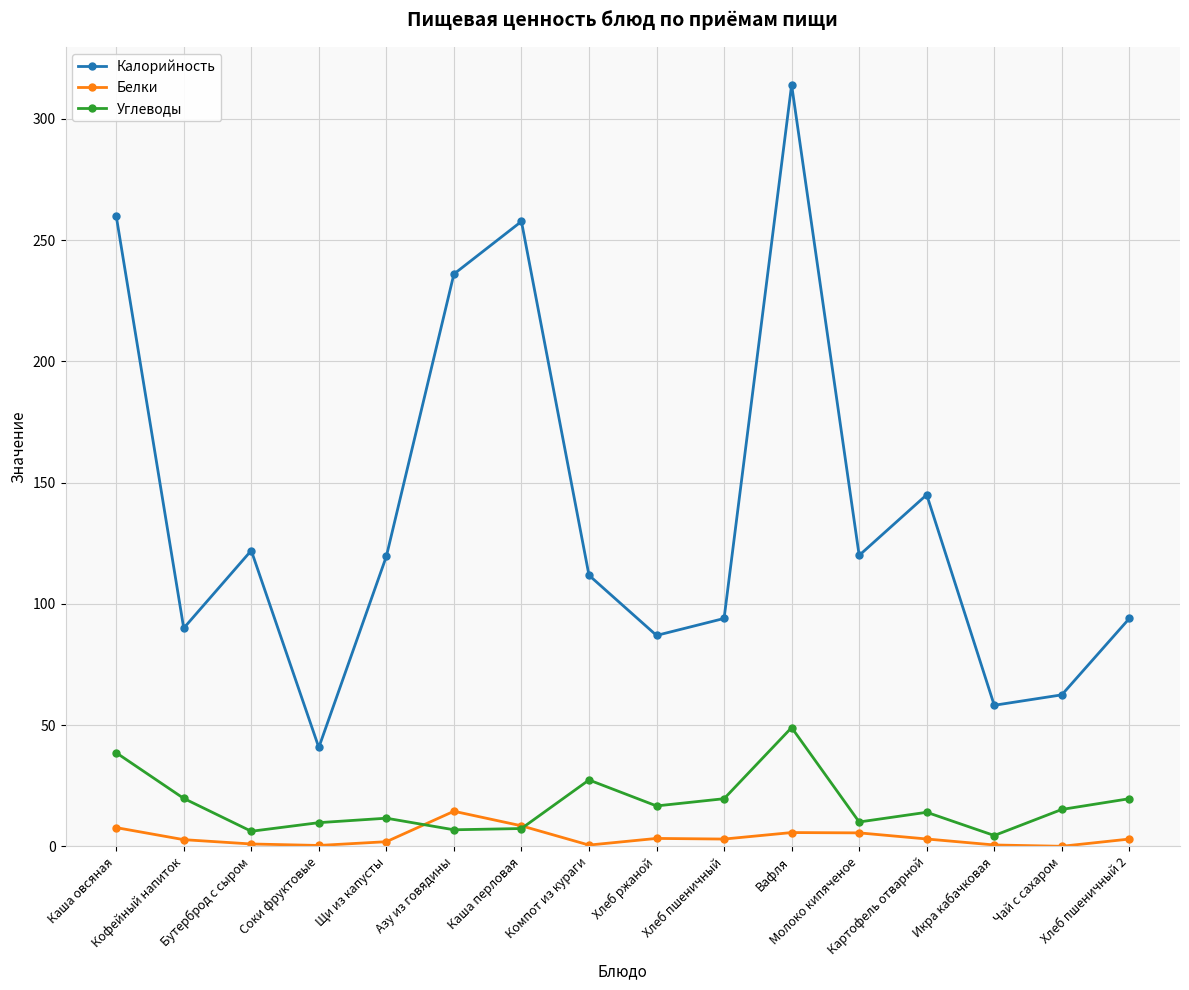

What are all the series names shown in the legend?

Калорийность, Белки, Углеводы